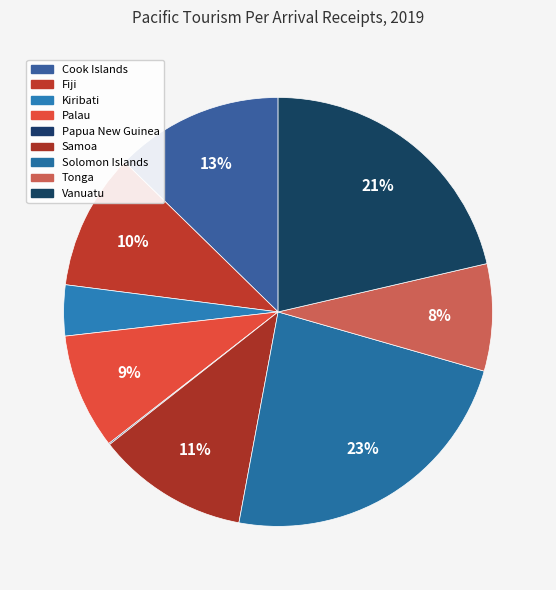

Combined, what portion of the pie is Papua New Guinea and Tonga?

8.2%